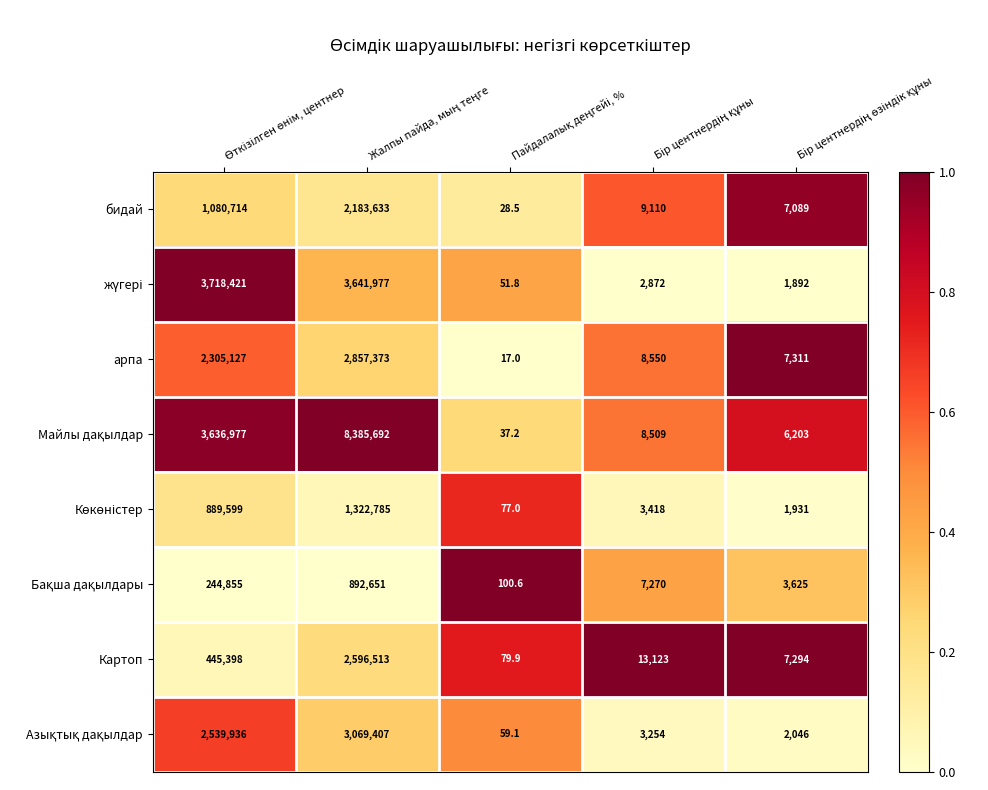

Count the number of categories in the chart.

5